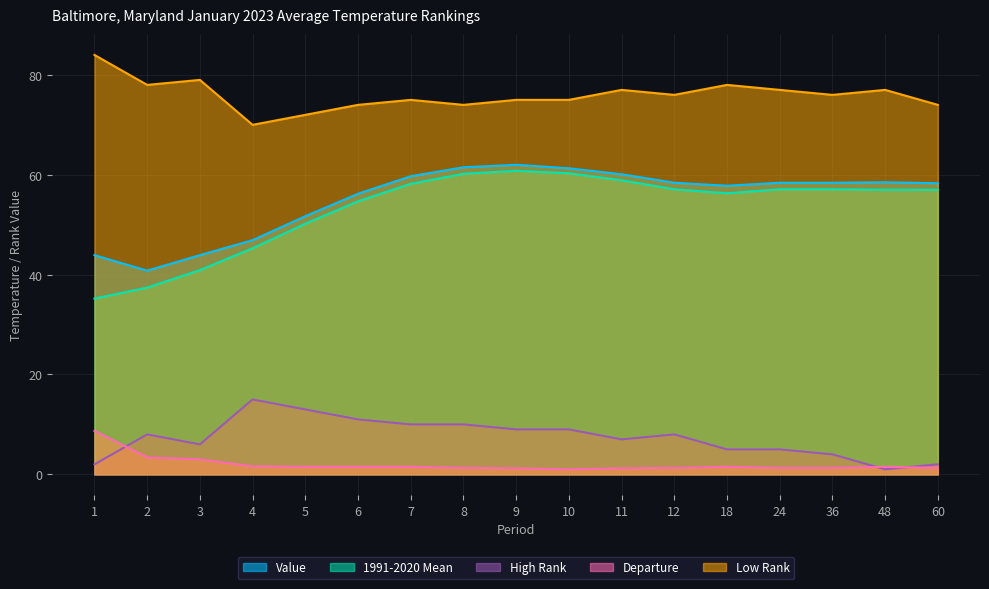

How many data points in Value are above 58?

10